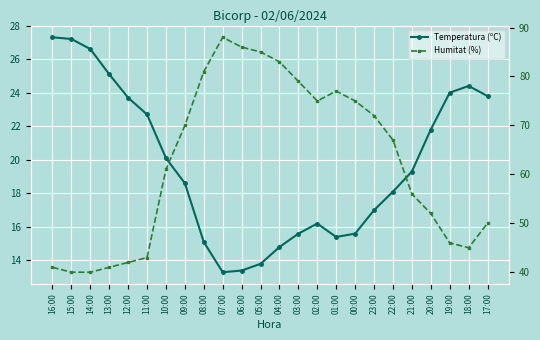

Is the value of Temperatura (ºC) at 05:00 greater than the value of Humitat (%) at 01:00?

No